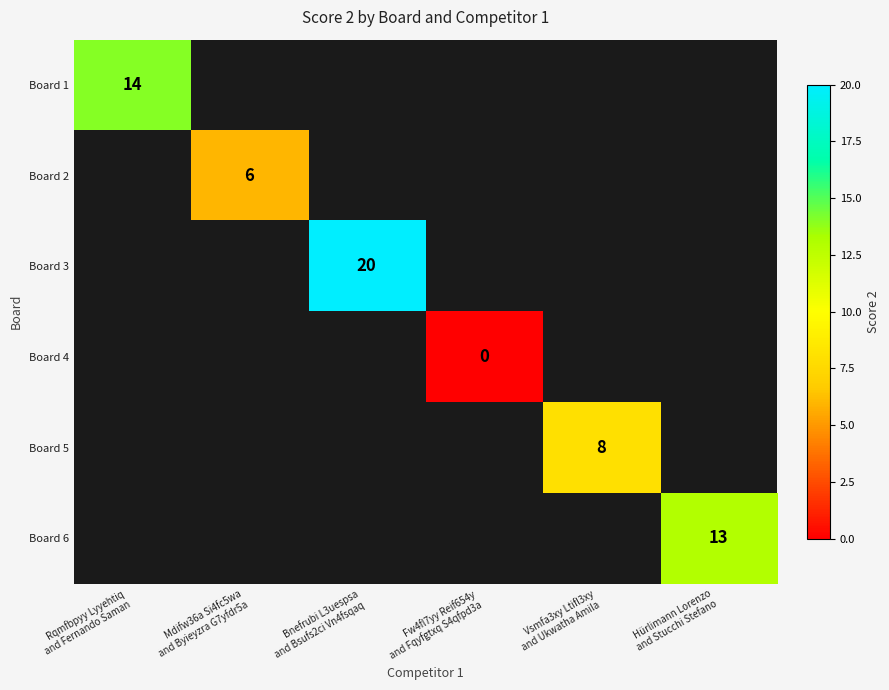

Which category has the lowest value in the Board 2 series?

Rqmfbpyy Lyyehtiq and Fernando Saman